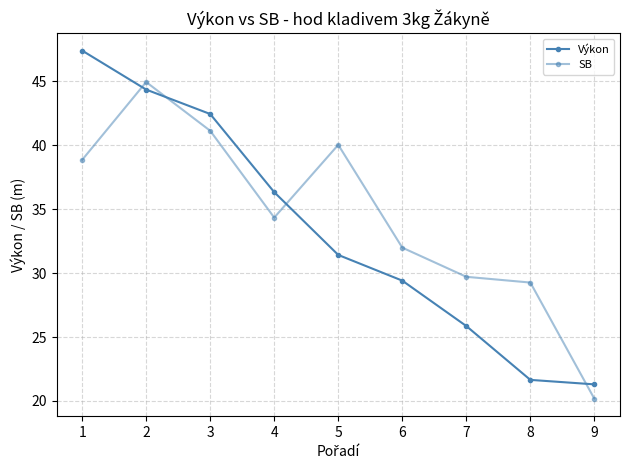

Reading left to right, extract all data points from this chart.

Výkon: 47.4	44.4	42.4	36.3	31.4	29.4	25.9	21.6	21.3
SB: 38.9	44.9	41.1	34.3	40.0	32.0	29.7	29.3	20.2